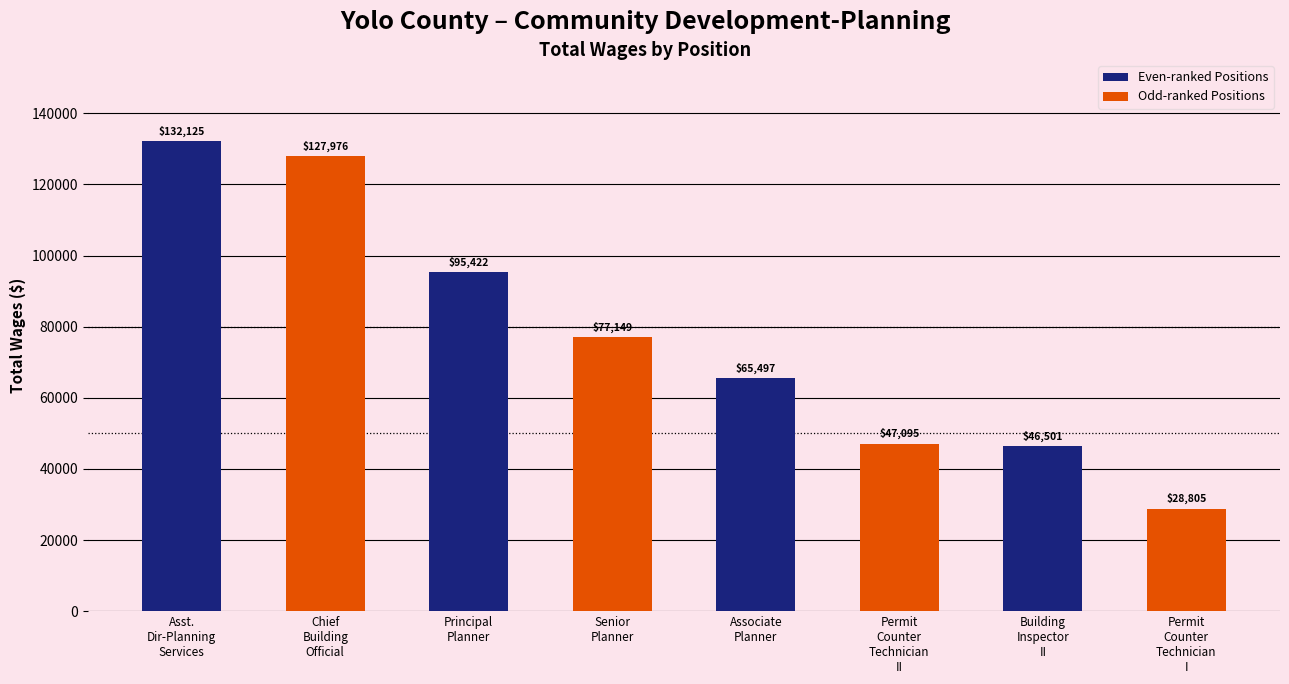

What is the sum of the values at Chief Building Official and Senior Planner?

205125